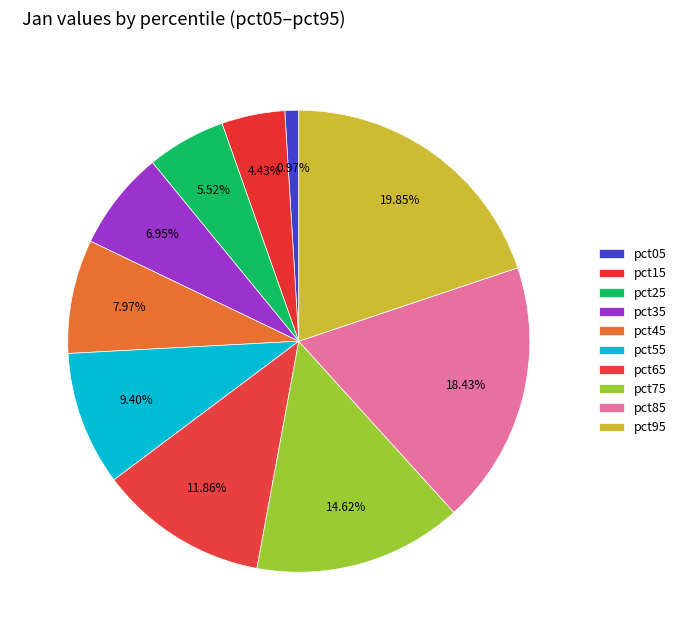

To the nearest percent, what is the difference between the largest and smallest slice percentages?

19%